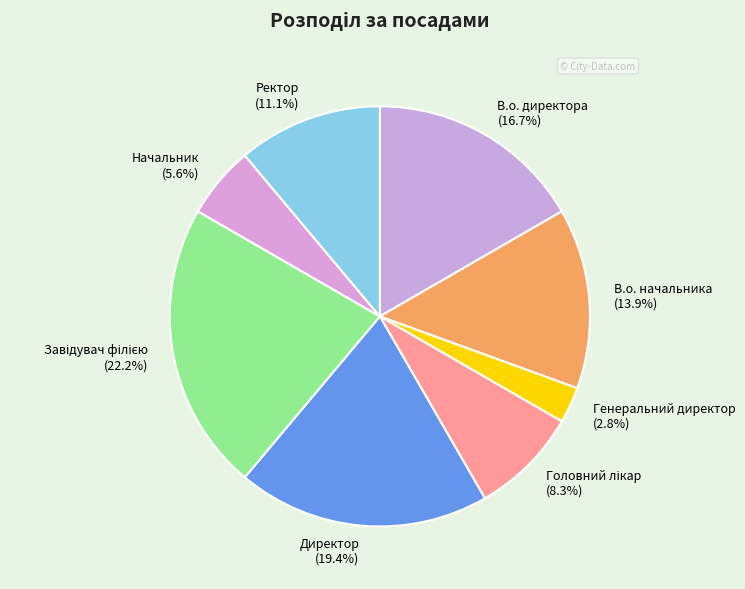

Which category has the smallest portion of the pie?

Генеральний директор